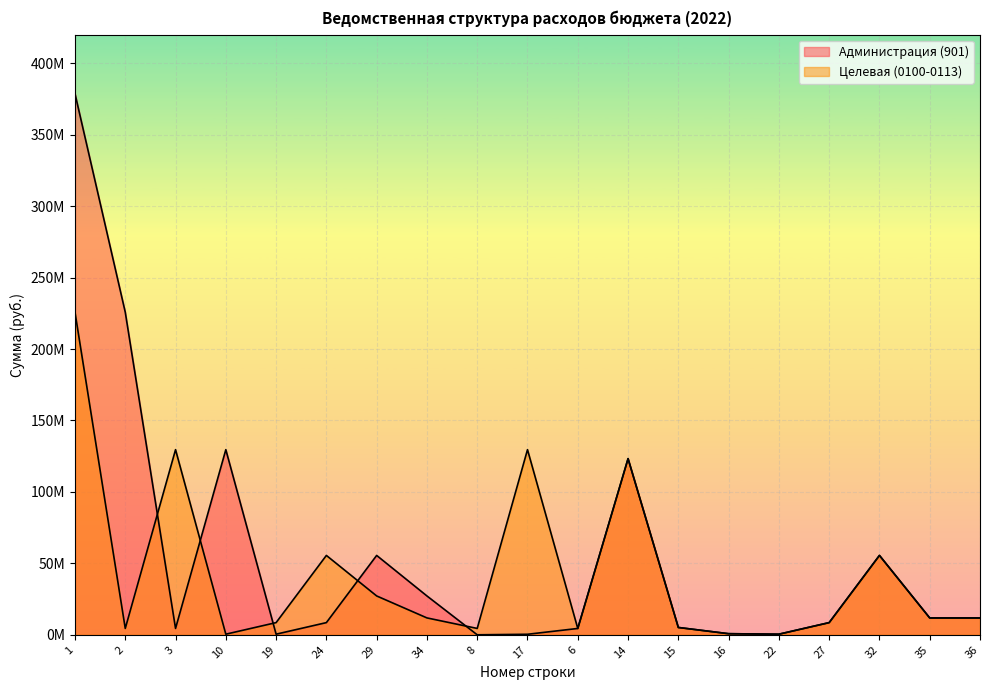

Is it true that Целевая (0100-0113) equals 27198387.8 at 29?

True